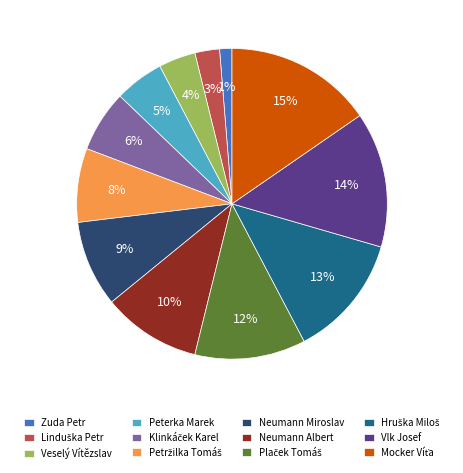

Which has a higher value, Peterka Marek or Zuda Petr?

Peterka Marek